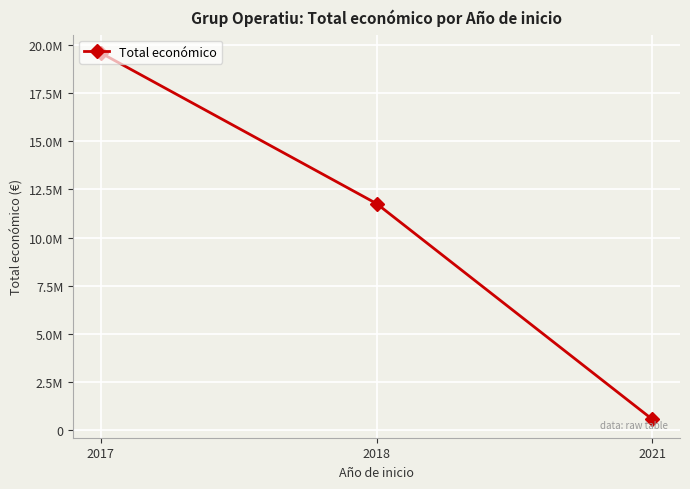

How many values are between 552147 and 19595478?

3